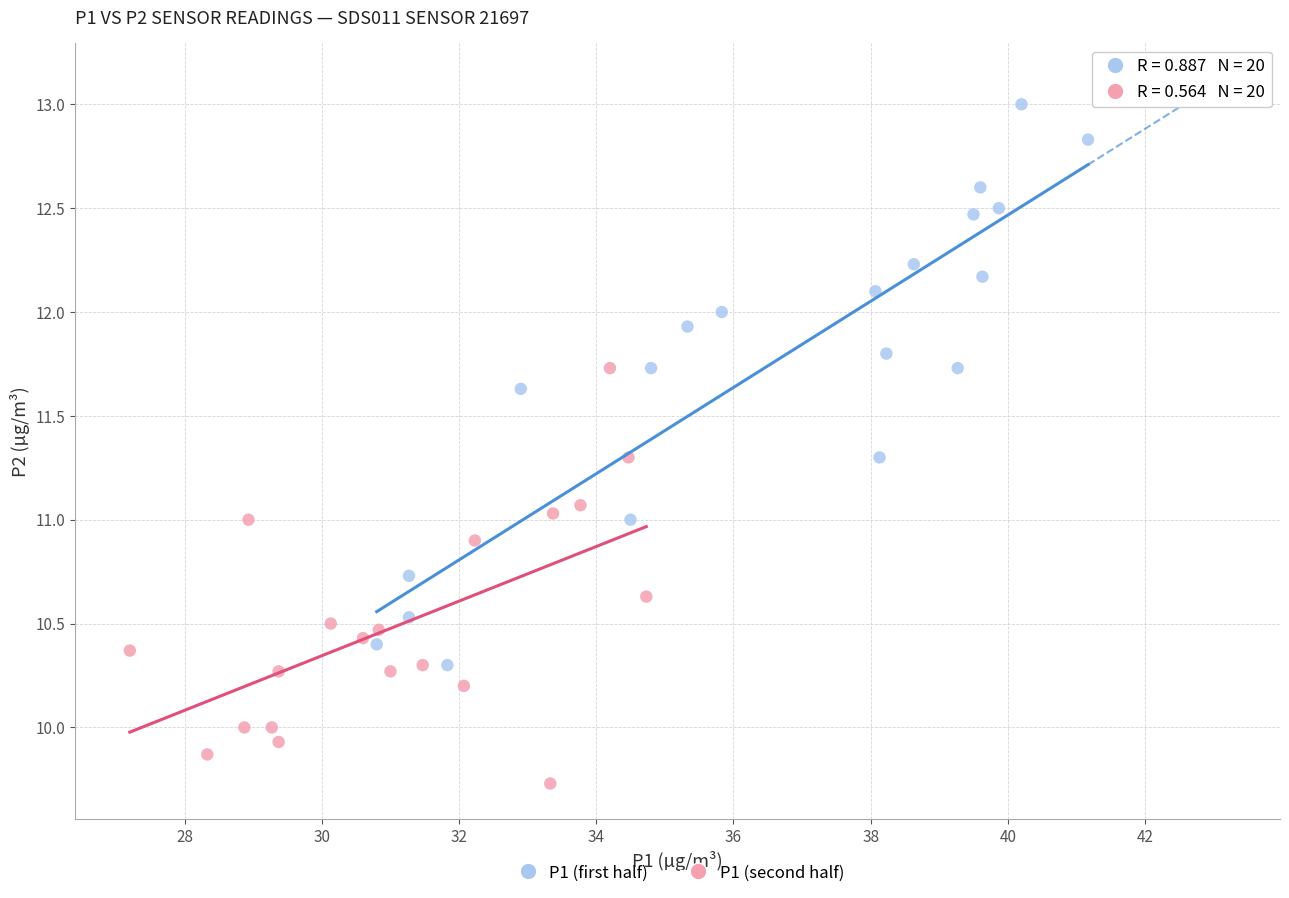

What are all the series names shown in the legend?

P1 (first half), P1 (second half)